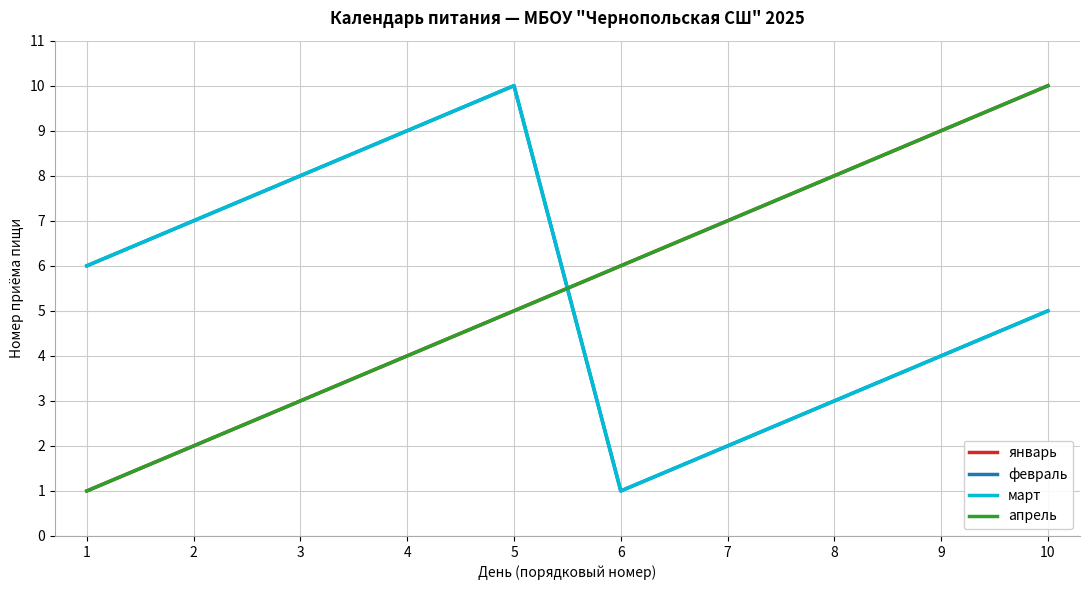

Is this an area chart (filled region under the line)?

No